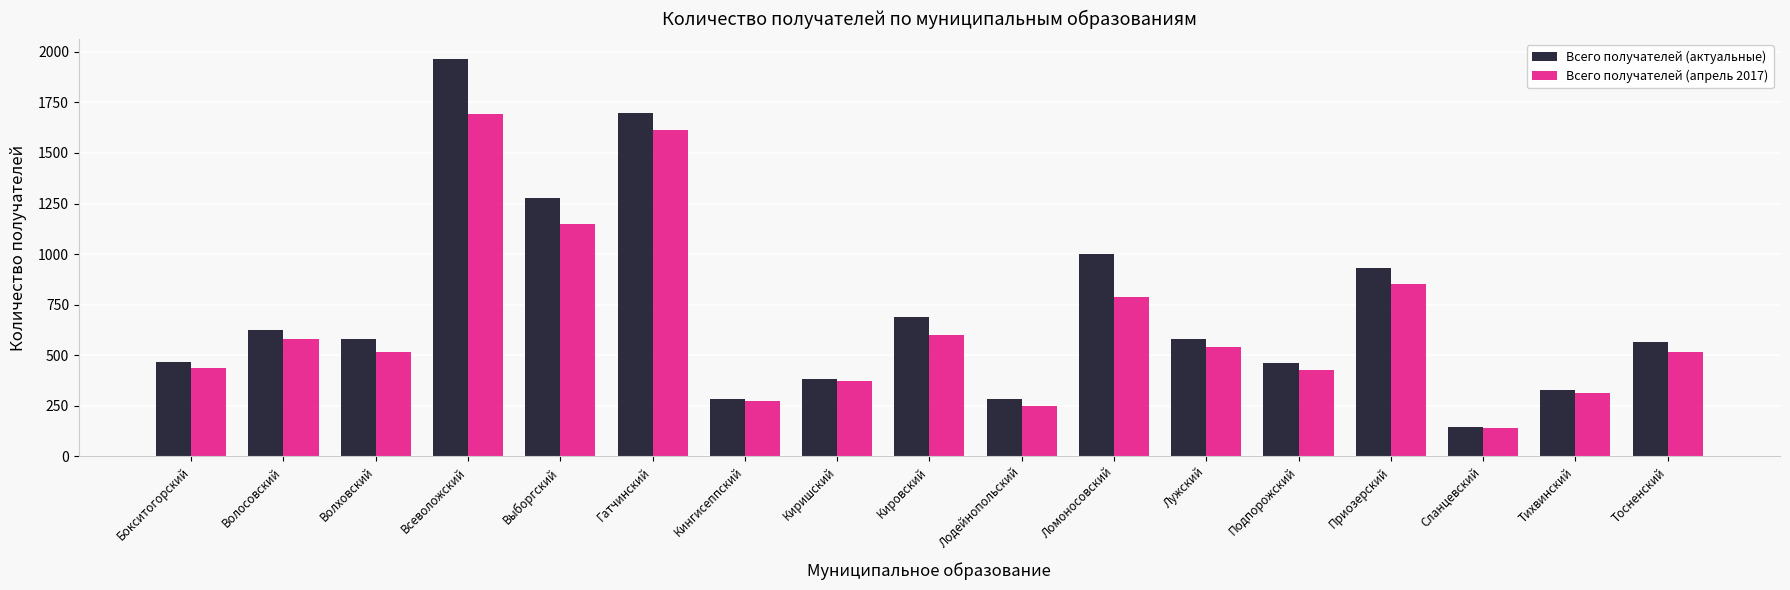

What is the value of the Всего получателей (апрель 2017) bar at the 3rd from the left?

514